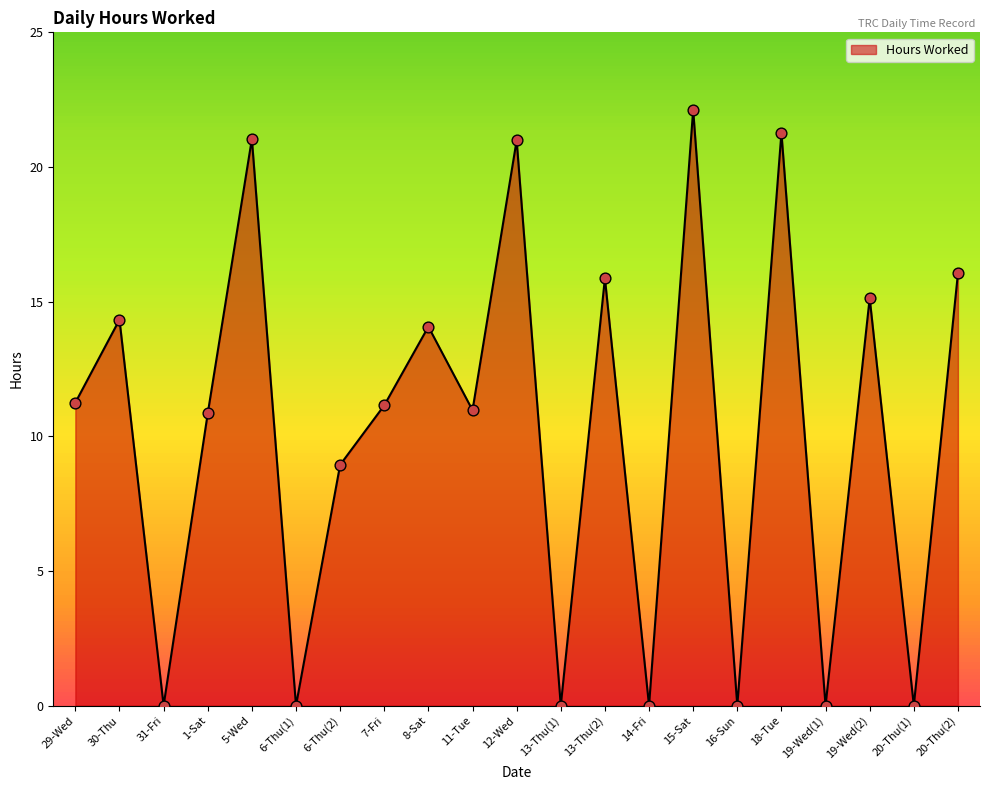

What is the ratio of the value at 18-Tue to the value at 29-Wed?

1.9